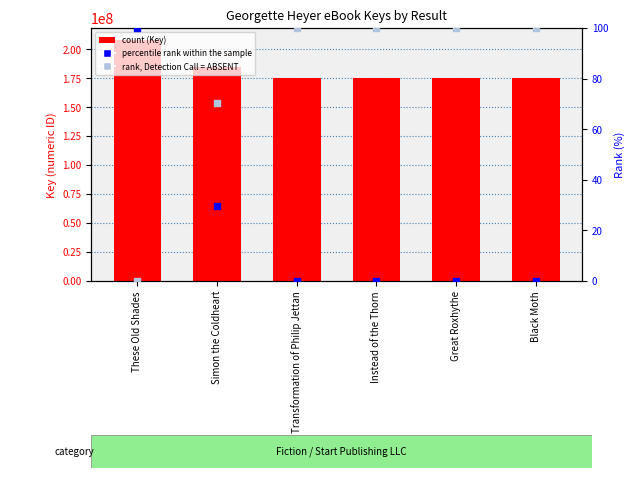

Which series reaches the maximum Y coordinate?

Key